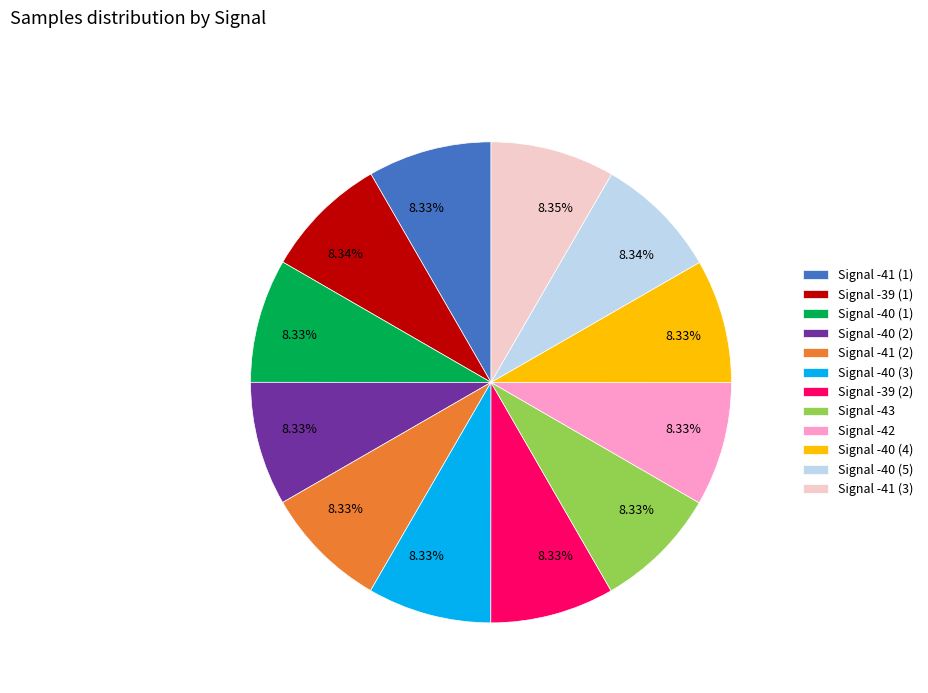

Is there any slice that represents more than half of the pie?

No